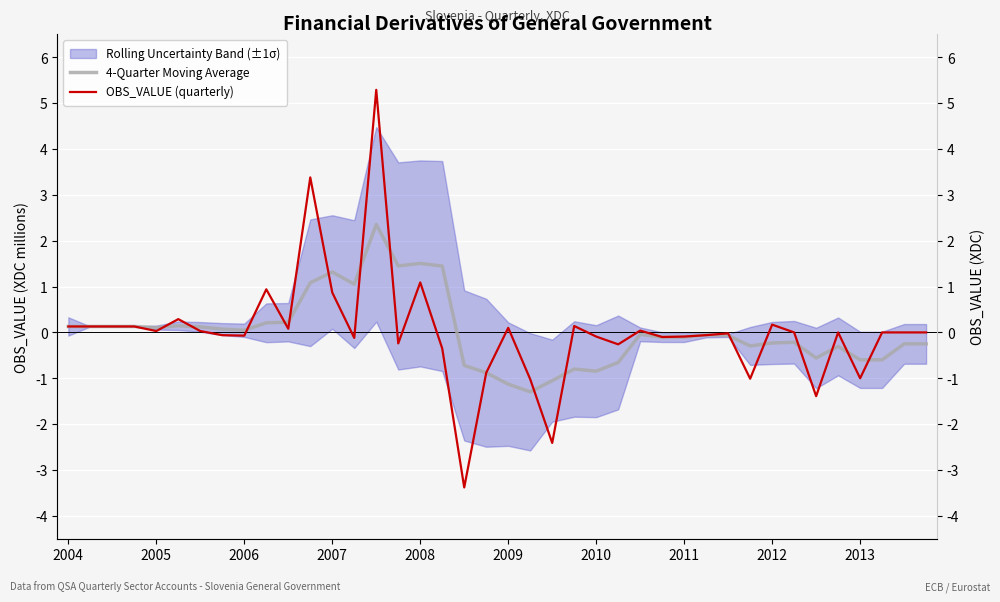

Is it true that 4-Quarter Moving Average equals -0.2 at 18?

False